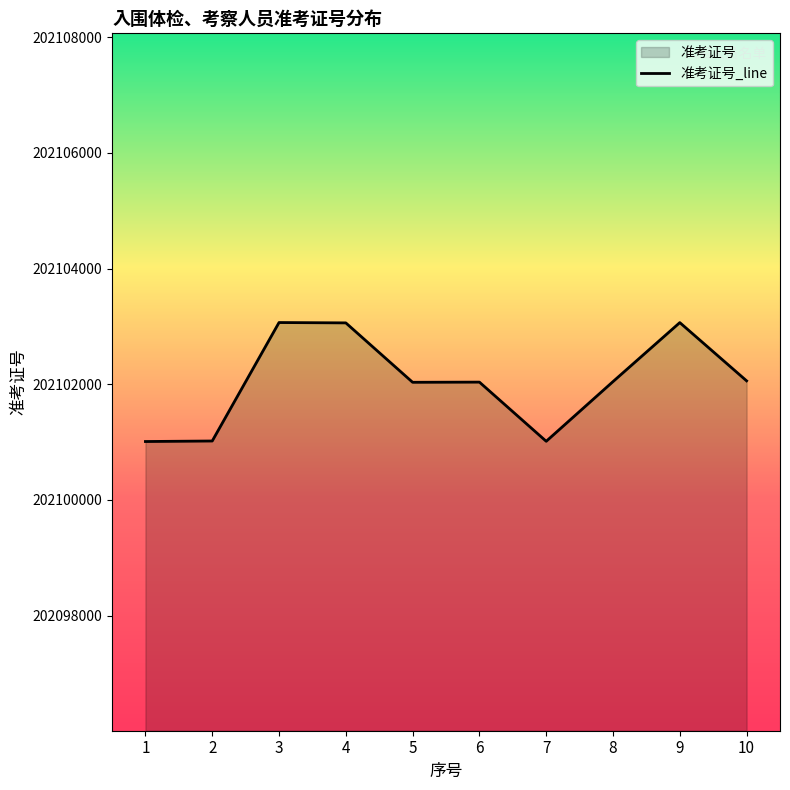

List the labels in order of value, largest first.

3, 9, 4, 10, 8, 6, 5, 2, 7, 1